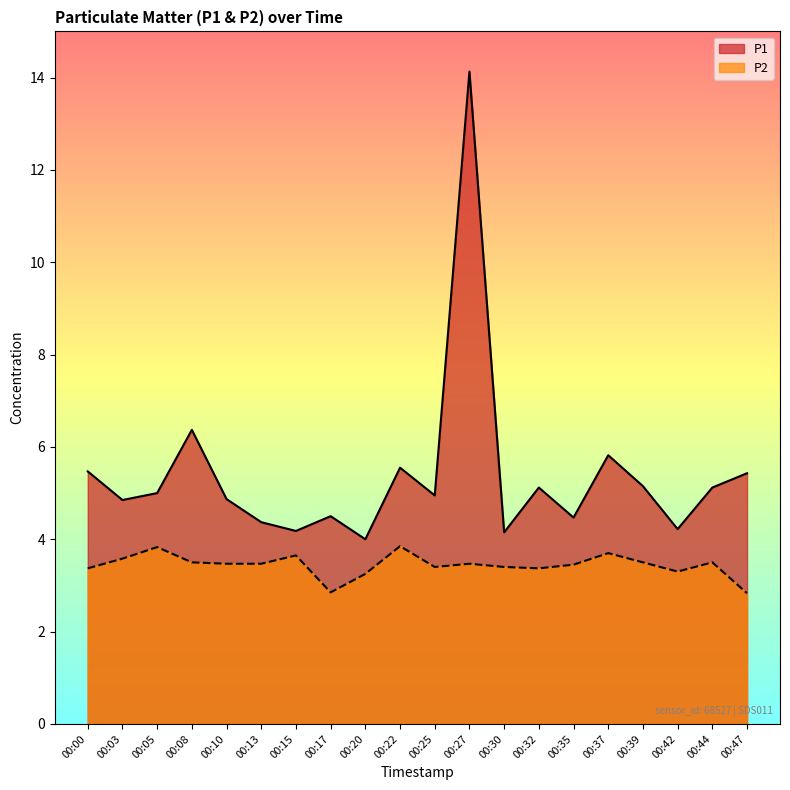

What is the sum of all P1 values?

107.7